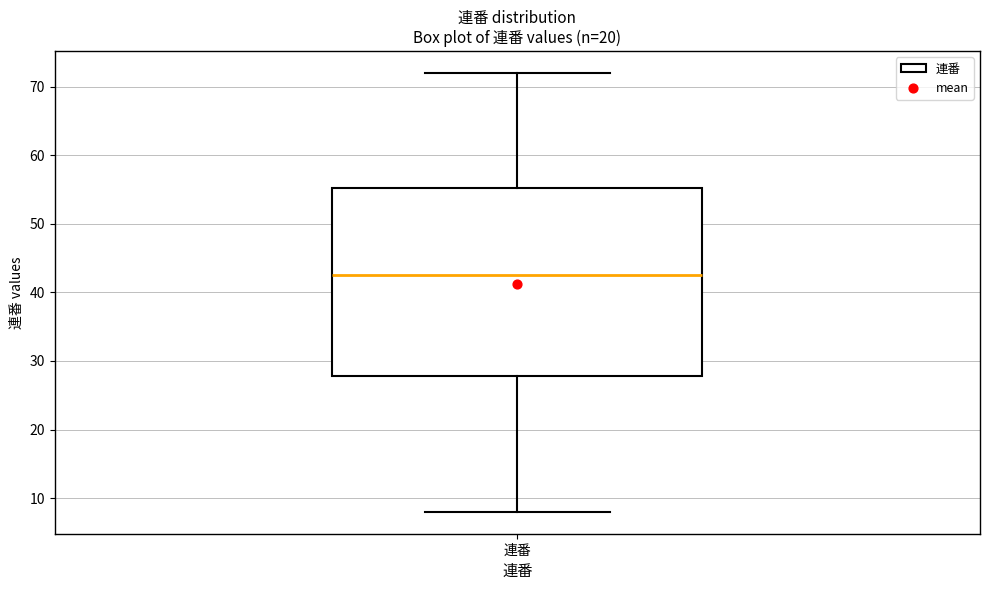

Where is the upper edge of the box for 連番 on the y-axis? The values are not printed on the chart, so give them approximately, as read against the axis.

55